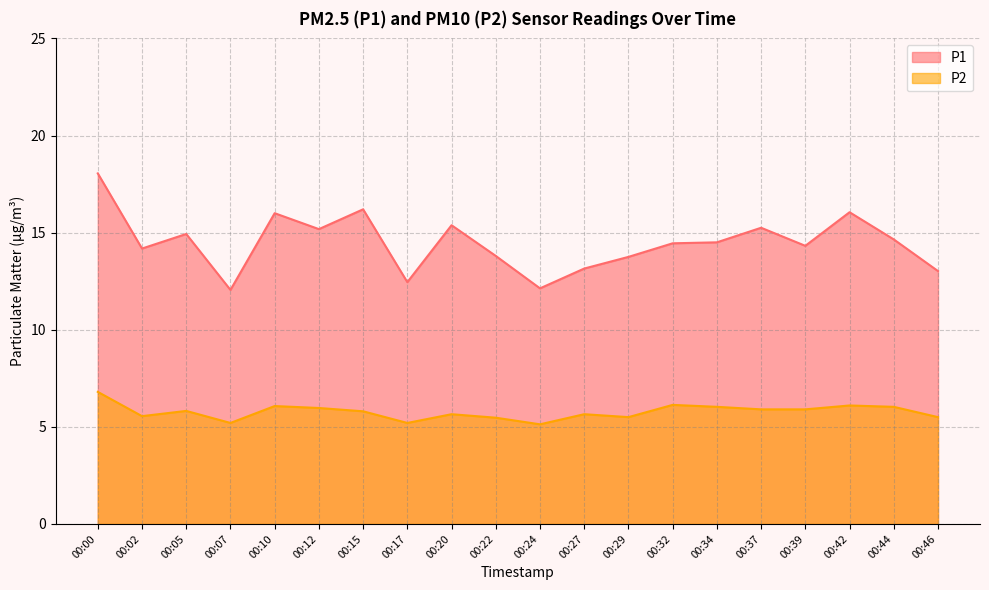

What is the sum of the P2 values at 00:22 and 00:17?

10.7